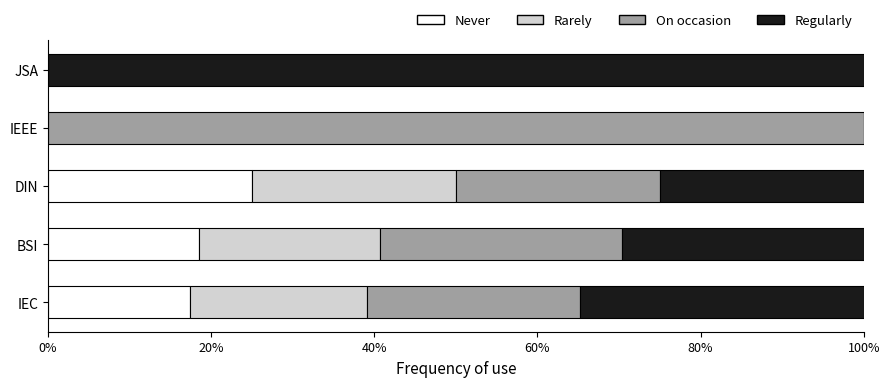

What is the highest value of the Never series?

25.0